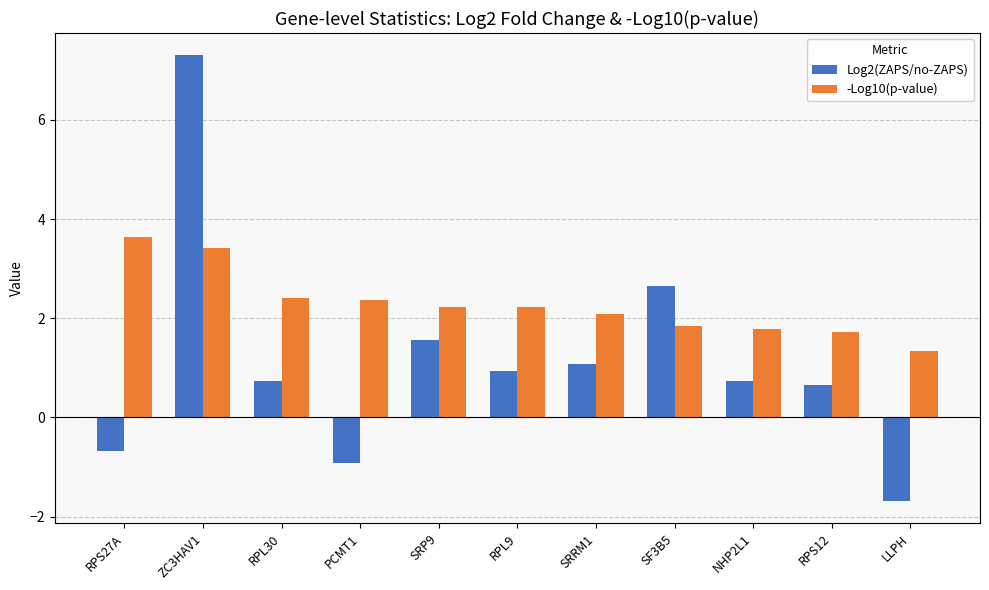

What is the difference between the maximum and minimum values in the Log2(ZAPS/no-ZAPS) series?

9.0